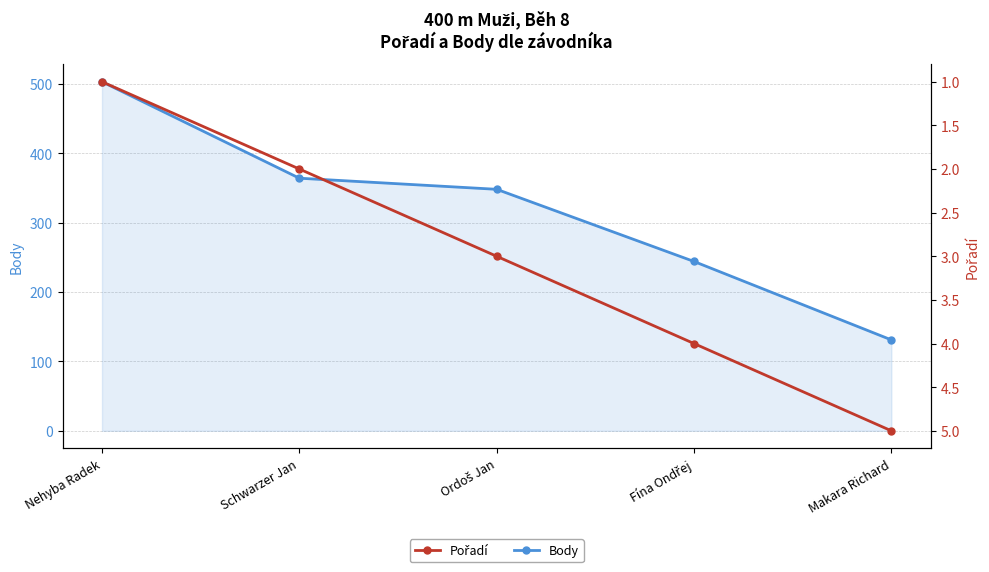

Does the chart have visible grid lines?

Yes